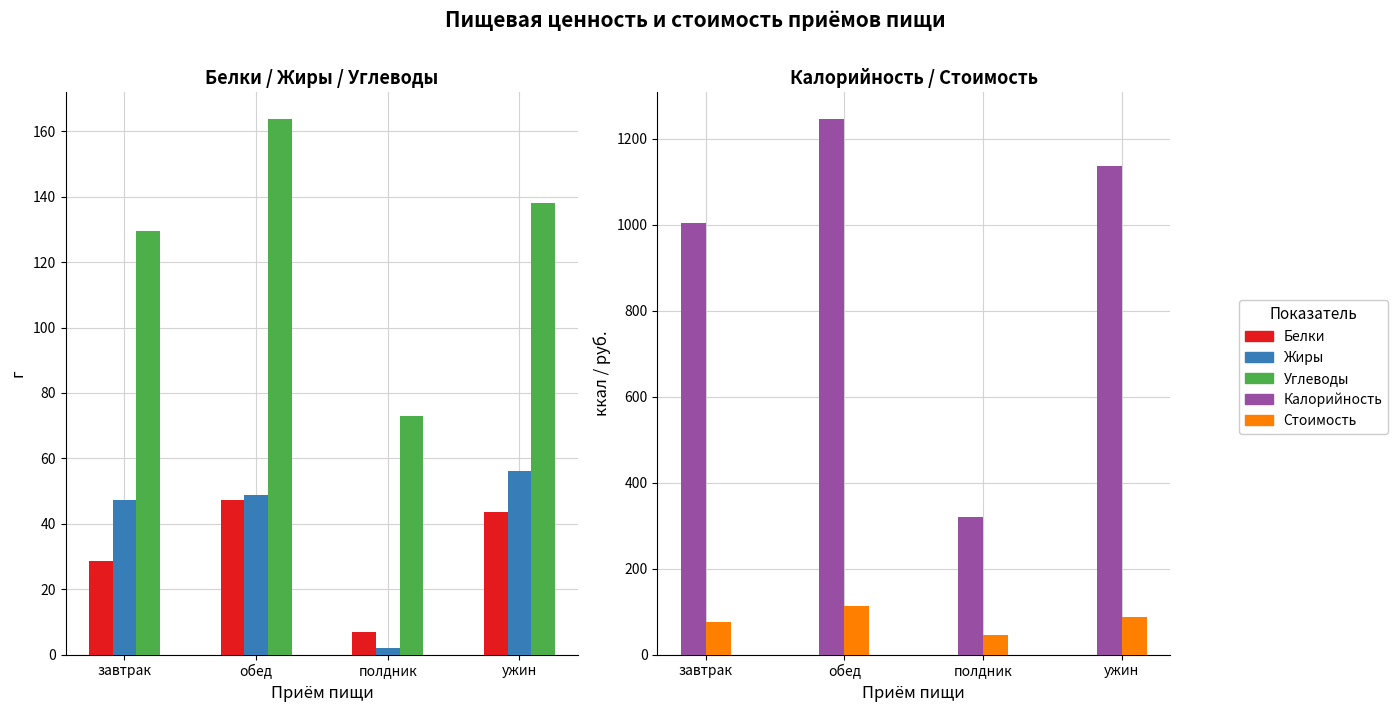

Where does the Стоимость series first go above 87?

обед